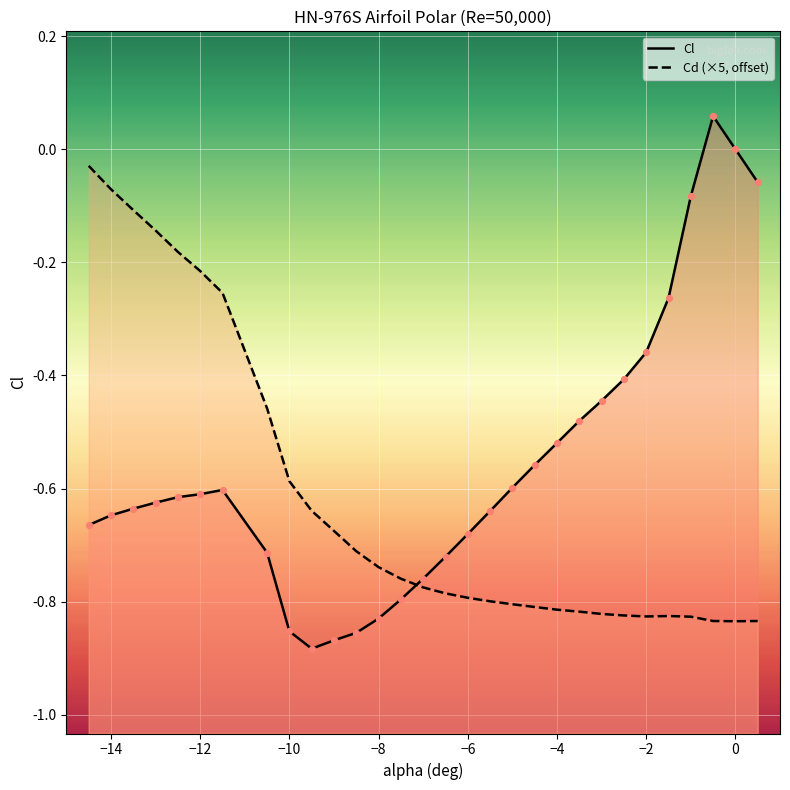

At how many categories does at least one series exceed 0?

1